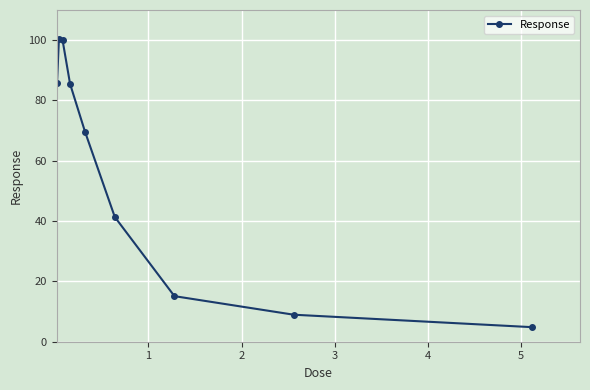

True or false: the data has more than 1 interior local peaks.

False